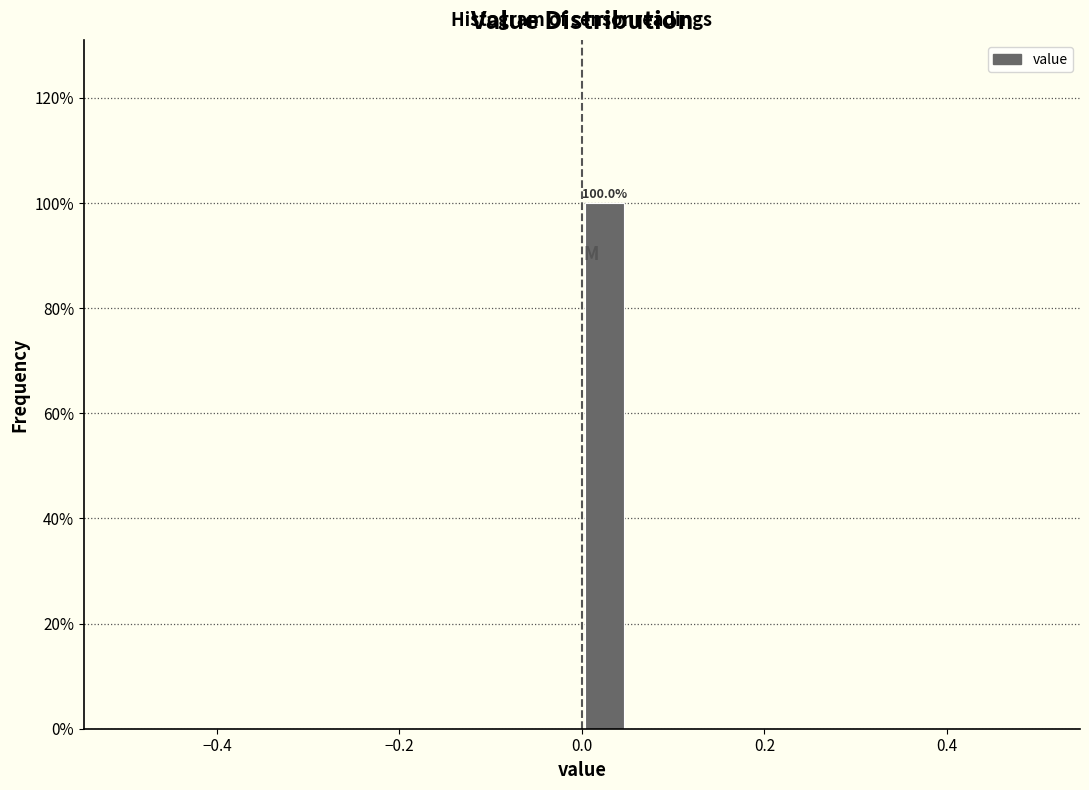

Read against the x-axis, roughly where is the centre of the tallest bar?

0.02